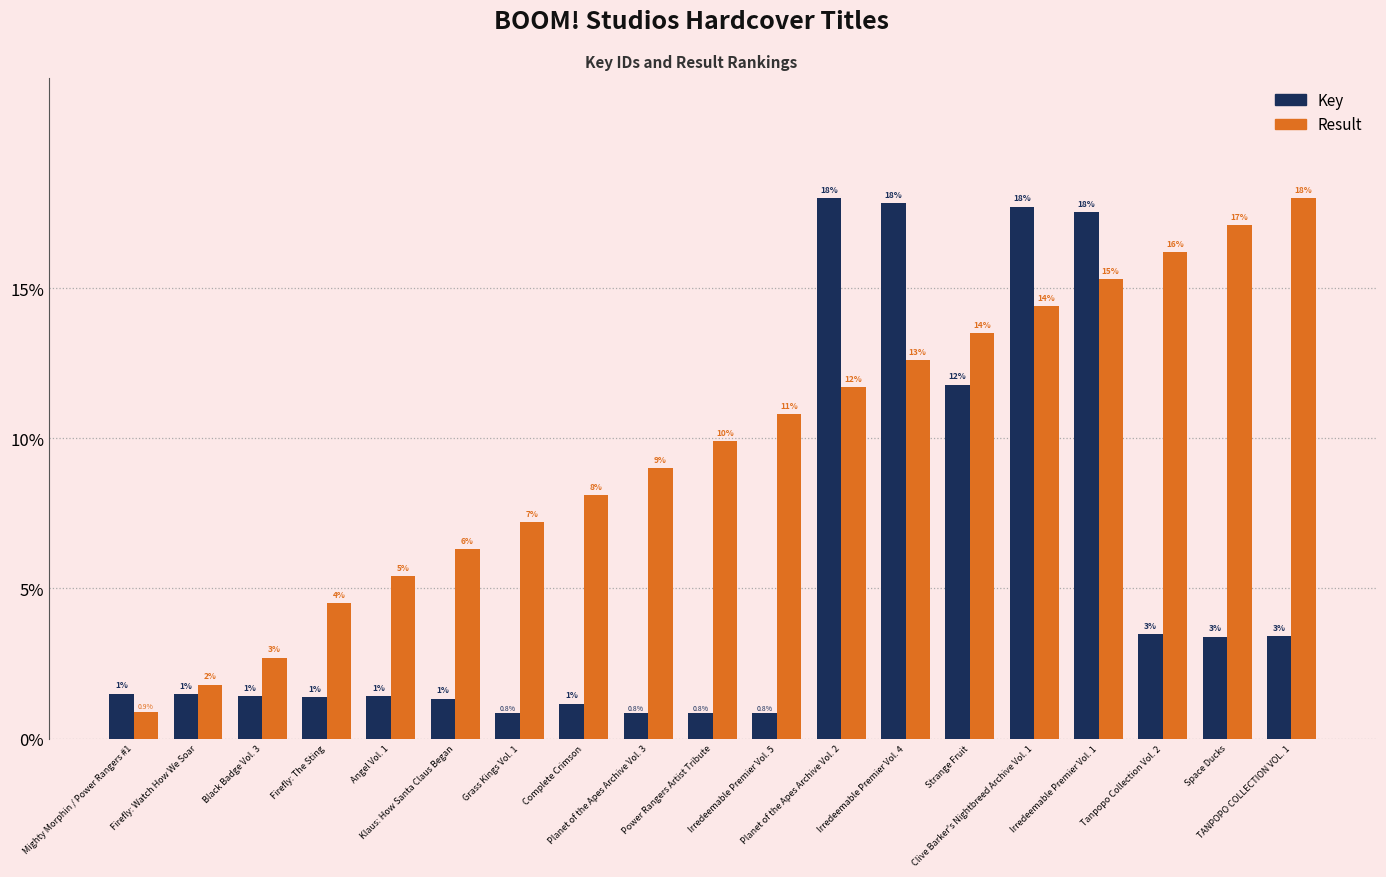

Rank the series at Strange Fruit from lowest to highest value.

Key, Result